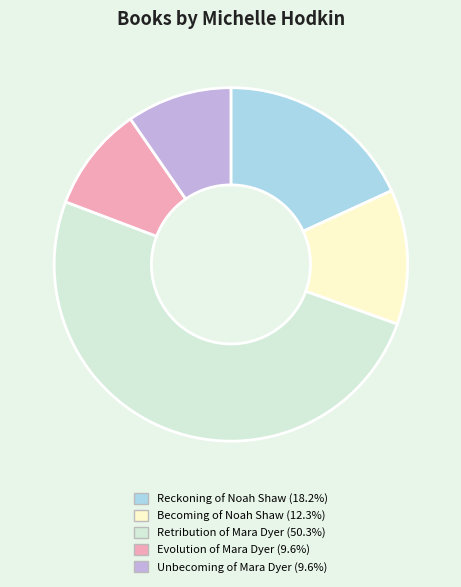

What is the majority slice?

Retribution of Mara Dyer